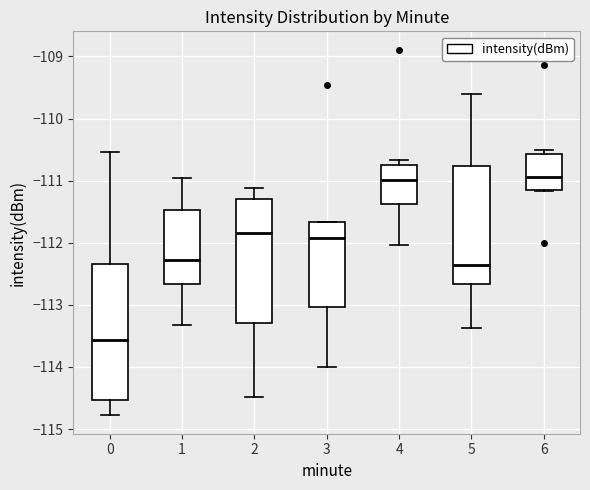

Reading left to right, read every box against the y-axis: the position of its median line, the range the box covers, and the ends of its whiskers. The values are not printed on the chart, so give them approximately, as read against the axis.

0: median -113.6, box -114.5 to -112.3, whiskers -114.8 to -110.5
1: median -112.3, box -112.7 to -111.5, whiskers -113.3 to -110.9
2: median -111.8, box -113.3 to -111.3, whiskers -114.5 to -111.1
3: median -111.9, box -113.0 to -111.7, whiskers -114.0 to -111.7
4: median -111.0, box -111.4 to -110.7, whiskers -112.0 to -110.7 (just above the box's upper edge)
5: median -112.4, box -112.7 to -110.8, whiskers -113.4 to -109.6
6: median -110.9, box -111.1 to -110.6, whiskers -111.2 to -110.5